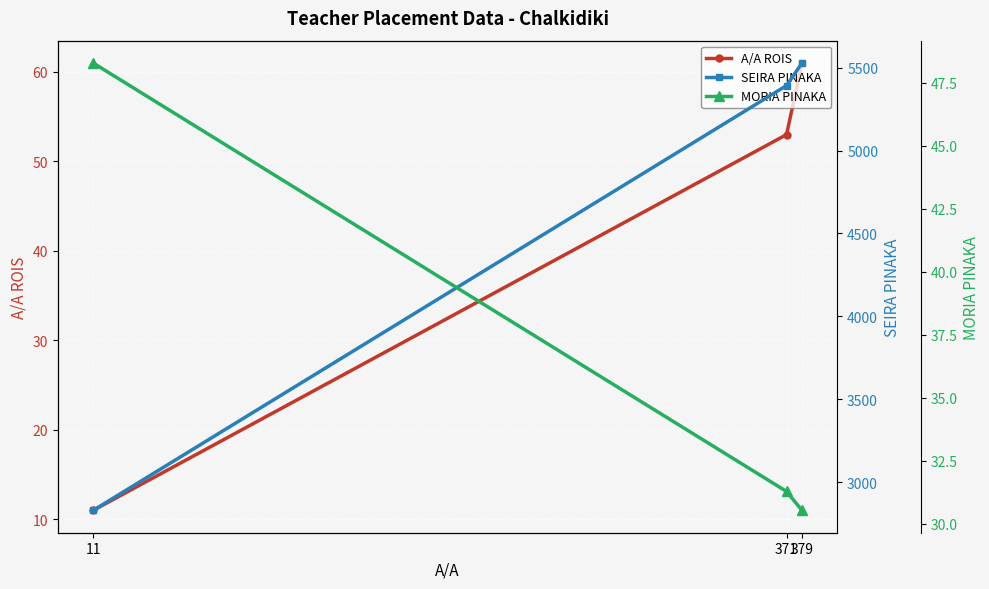

Where does the MORIA PINAKA series first go above 31?

11